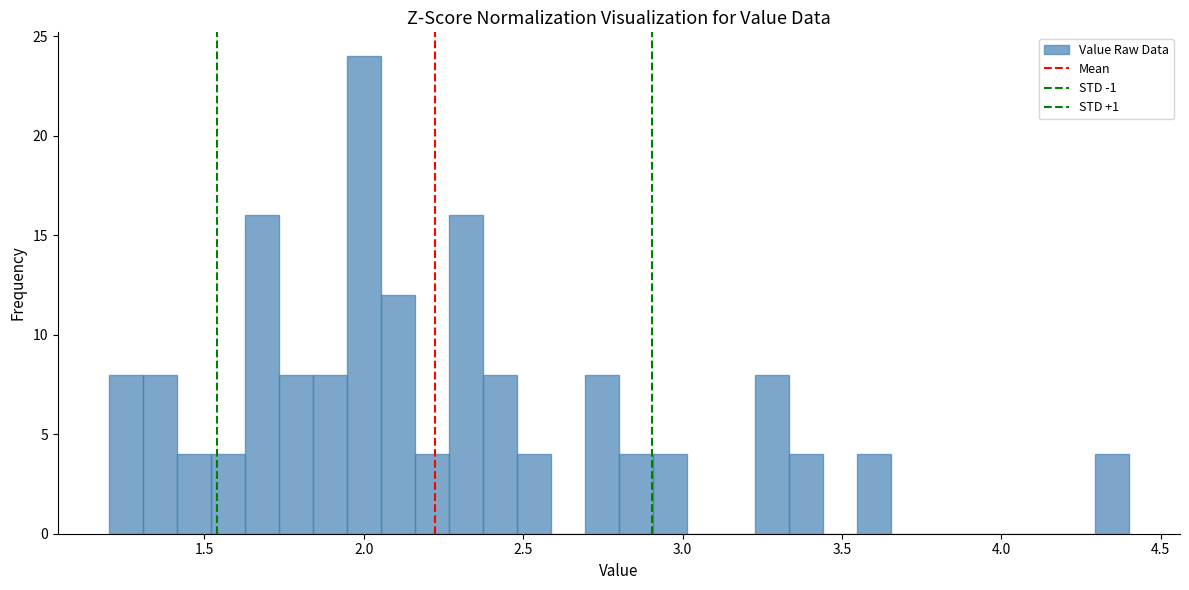

Read against the x-axis, roughly where is the centre of the tallest bar?

2.00